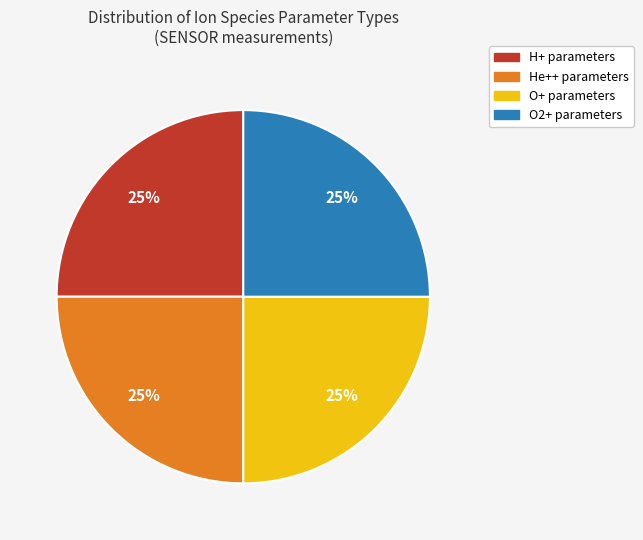

Does any single category account for the majority?

No